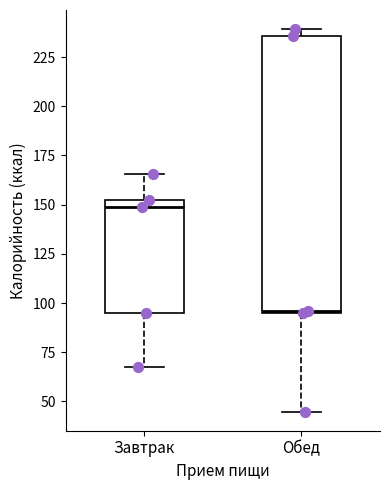

Which box is the tallest, from its lower edge to its upper edge?

Обед